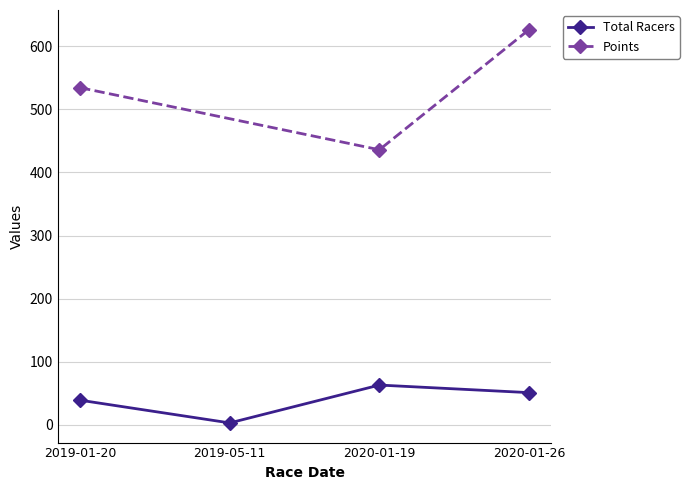

What is the sum of all values?

156